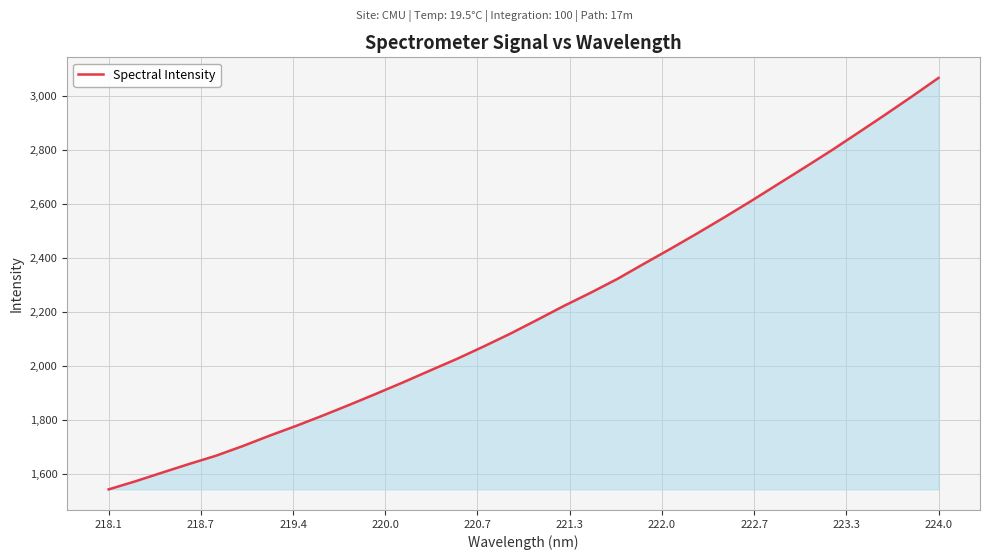

What is the smallest value displayed?

1543.2